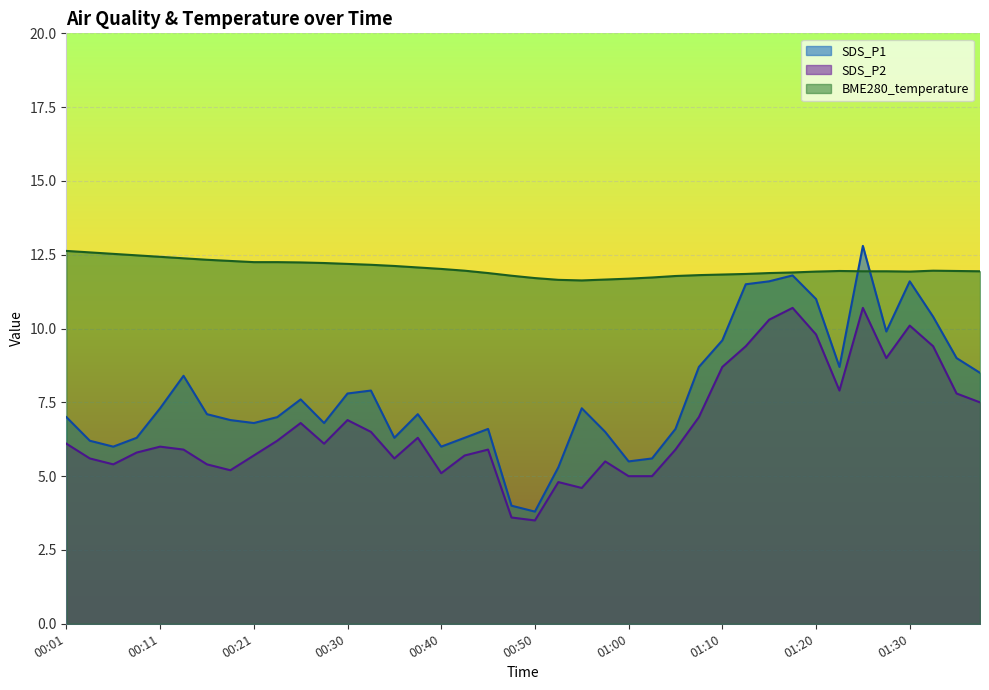

Which label corresponds to the smallest value in the chart?

00:50